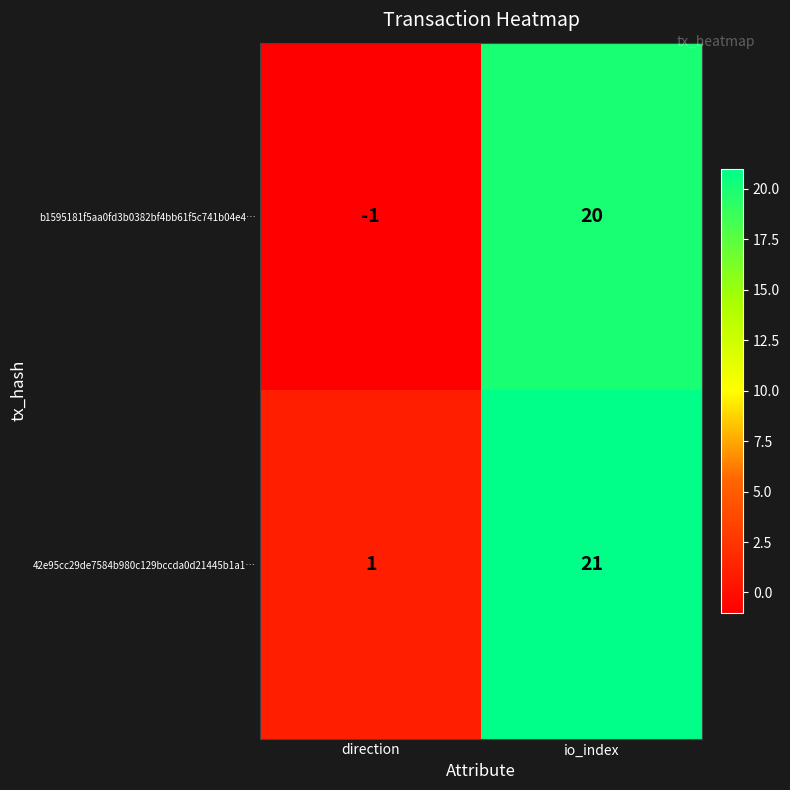

What is the difference between the maximum and minimum values in the b1595181f5aa0fd3b0382bf4bb61f5c741b04e4… series?

21